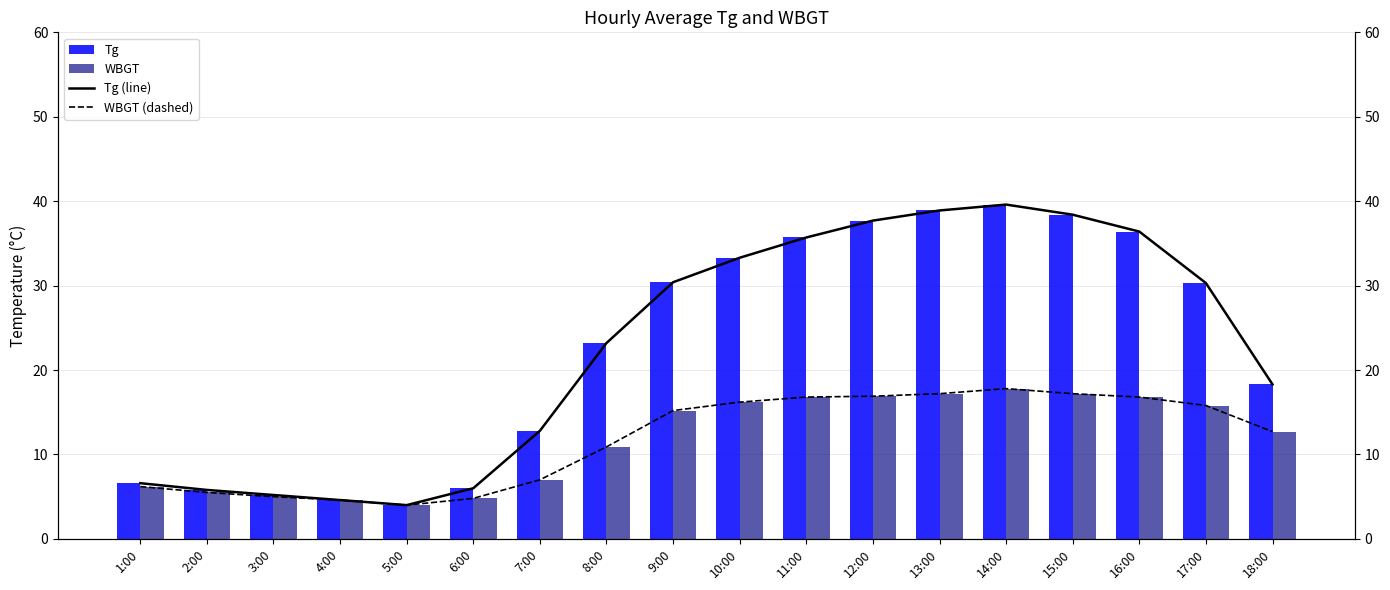

What is the label of the 3rd bar from the left?

3:00